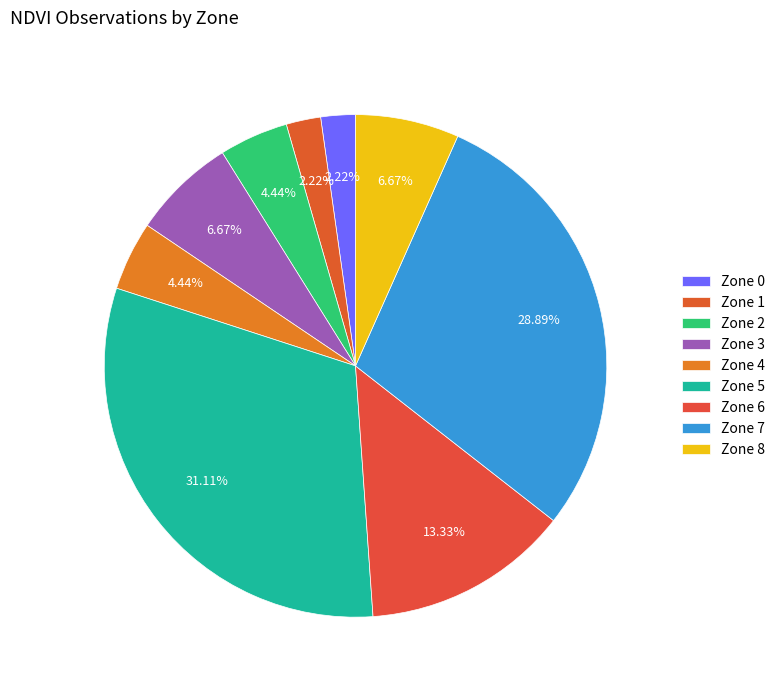

To the nearest percent, what portion does Zone 6 represent?

13%